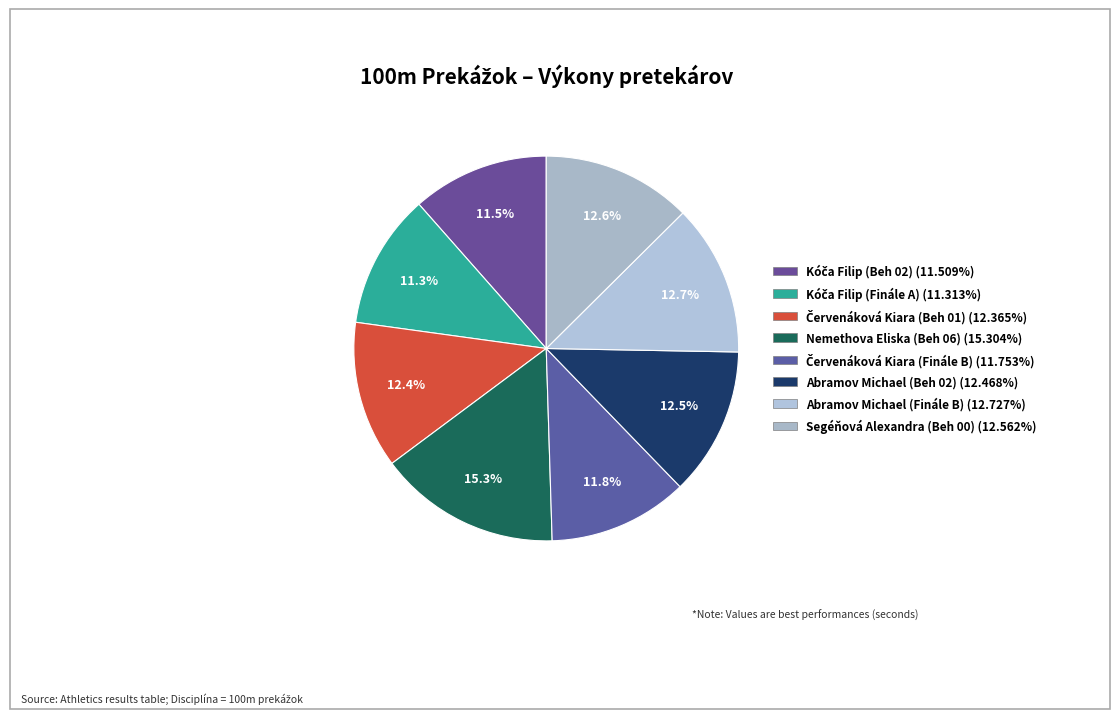

How much of the chart is everything except Abramov Michael (Beh 02)?

87.5%